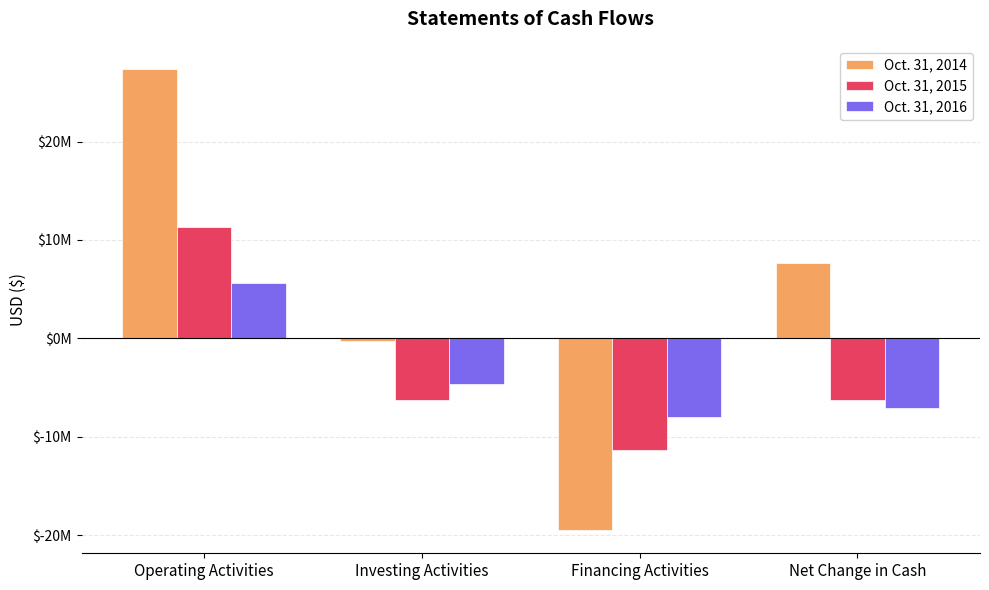

The Oct. 31, 2016 series shows -7075843 at Net Change in Cash. True or false?

True